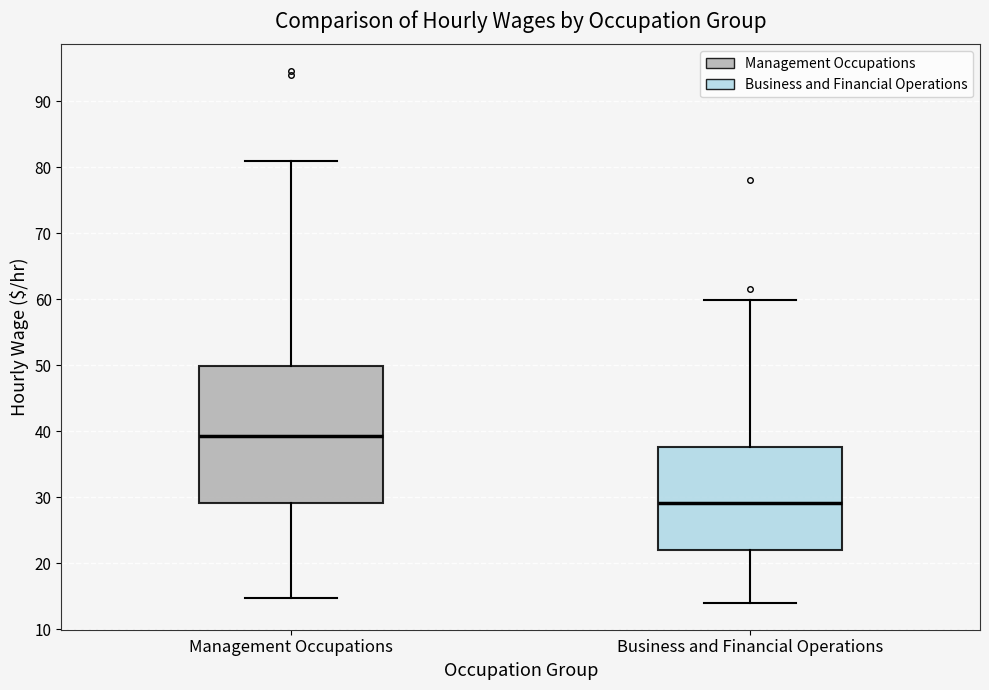

Reading left to right, read every box against the y-axis: the position of its median line, the range the box covers, and the ends of its whiskers. The values are not printed on the chart, so give them approximately, as read against the axis.

Management Occupations: median 39, box 29 to 50, whiskers 15 to 81
Business and Financial Operations: median 29, box 22 to 38, whiskers 14 to 60